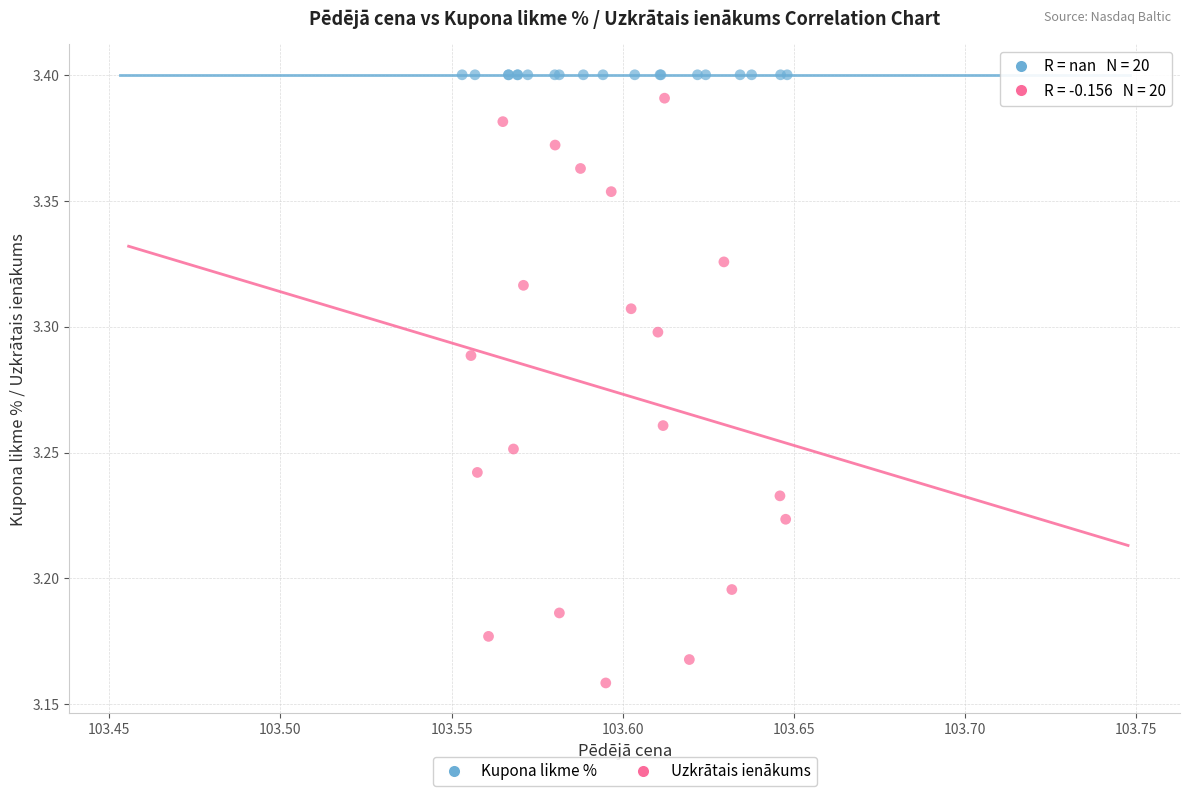

Which series contains the lowest Y value?

Uzkrātais ienākums